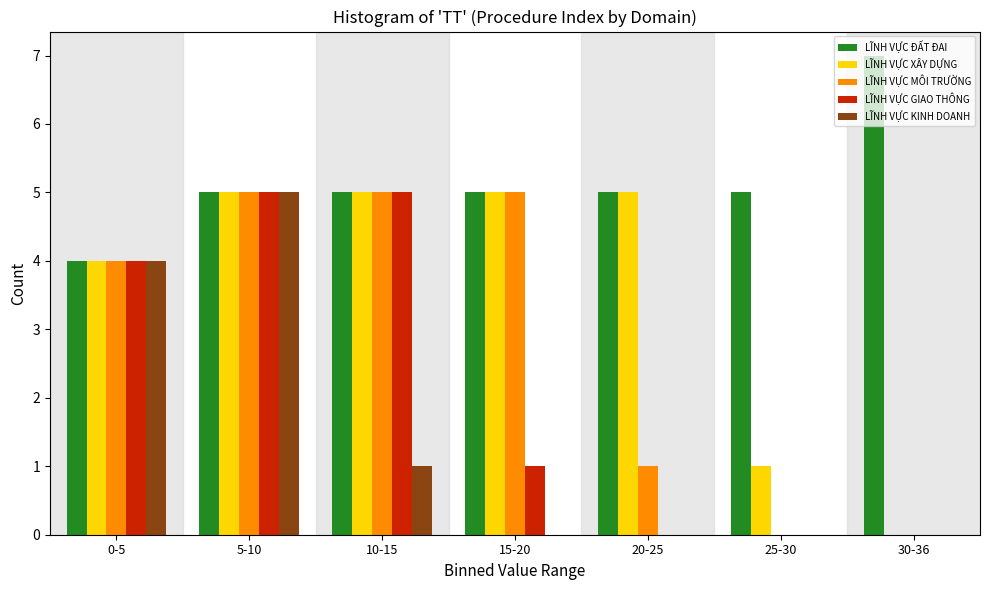

The value of LĨNH VỰC GIAO THÔNG at 25-30 is 0. True or false?

True